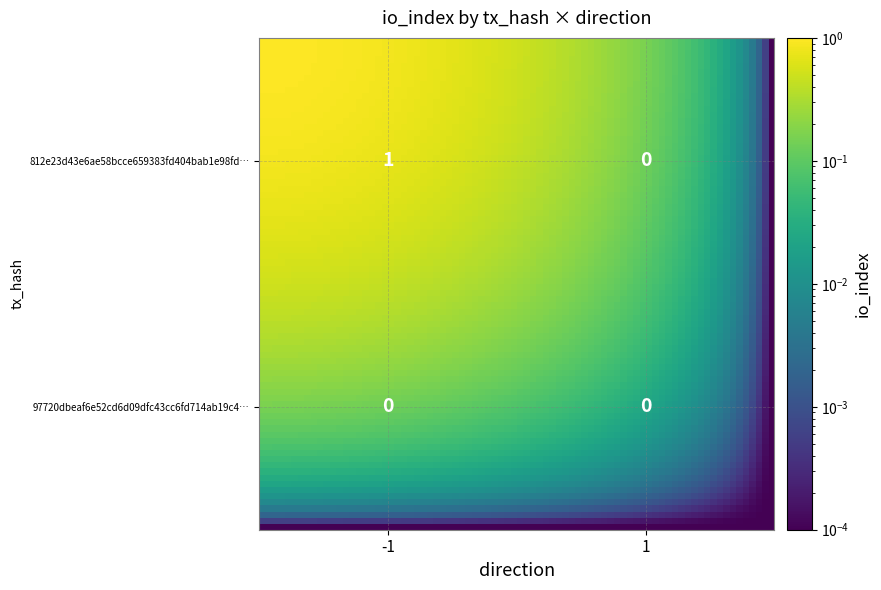

Which category has the lowest value in the 97720dbeaf6e52cd6d09dfc43cc6fd714ab19c4 series?

-1